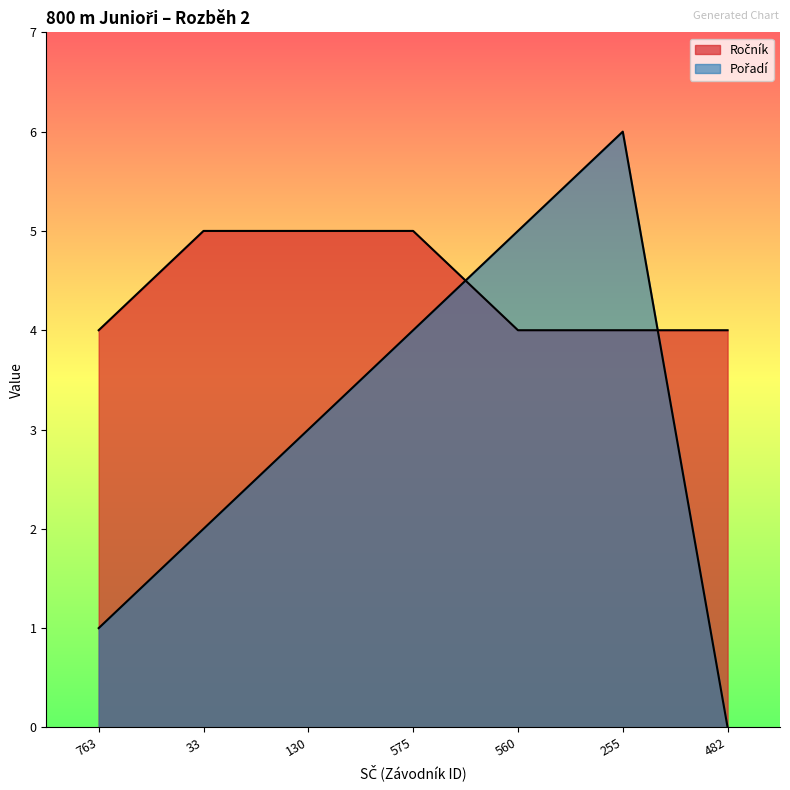

How many times do Ročník and Pořadí cross each other?

2